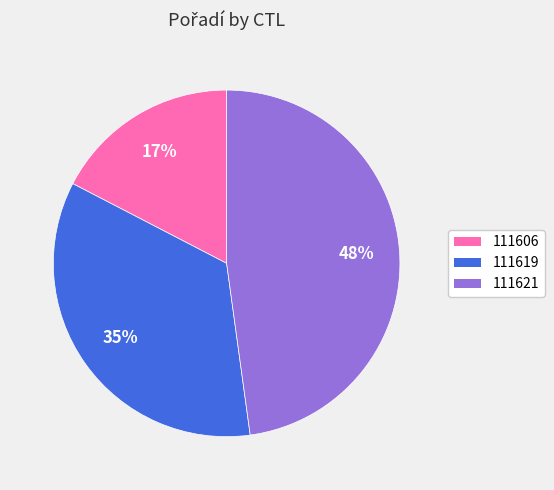

Between 111606 and 111621, which is larger?

111621